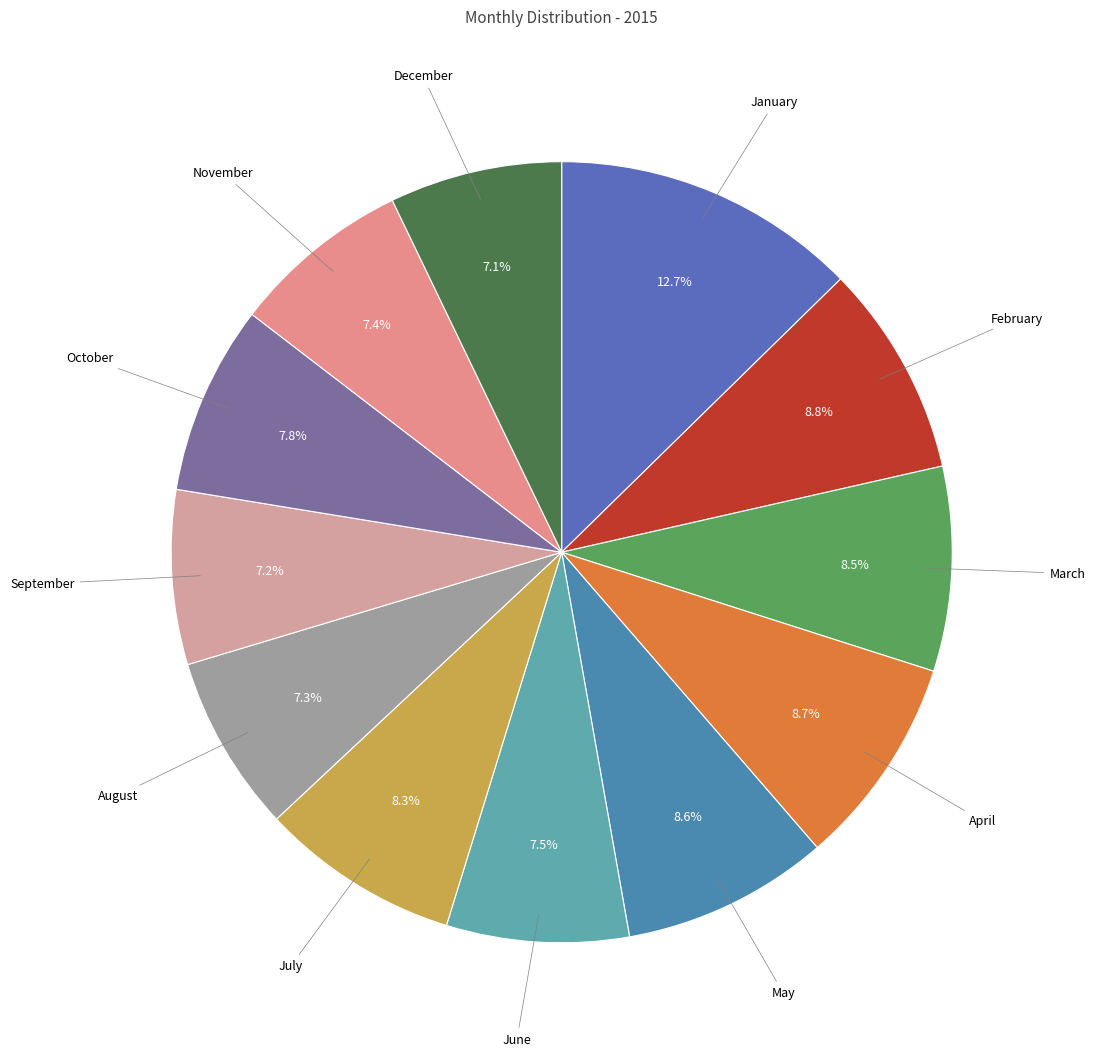

How many slices are in this pie chart?

12